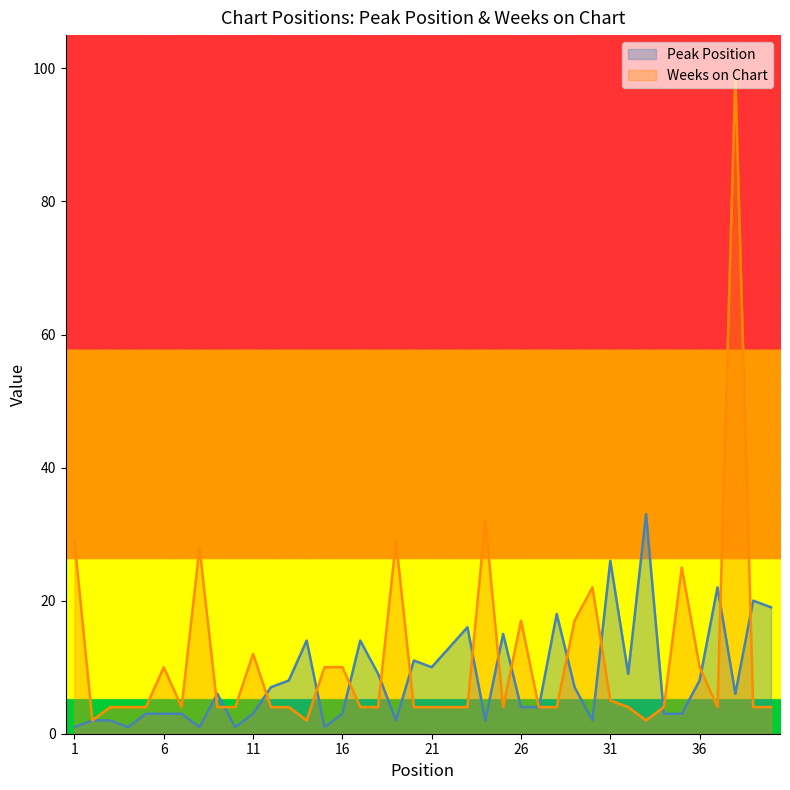

The Weeks on Chart series shows 4 at 17. True or false?

True